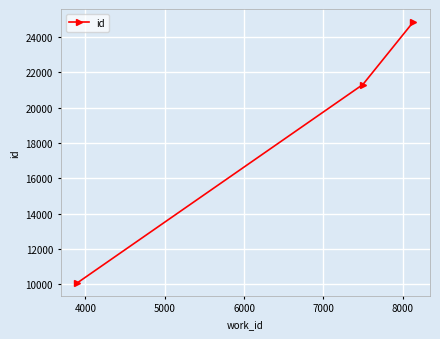

What is the difference between the maximum and minimum values?

14774